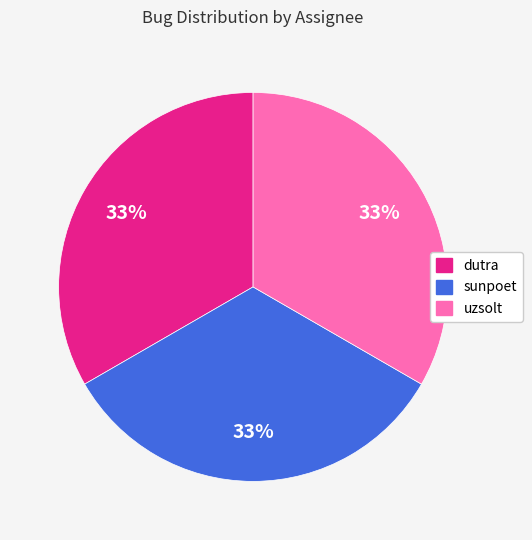

Combined, do uzsolt and sunpoet account for over 50%?

Yes